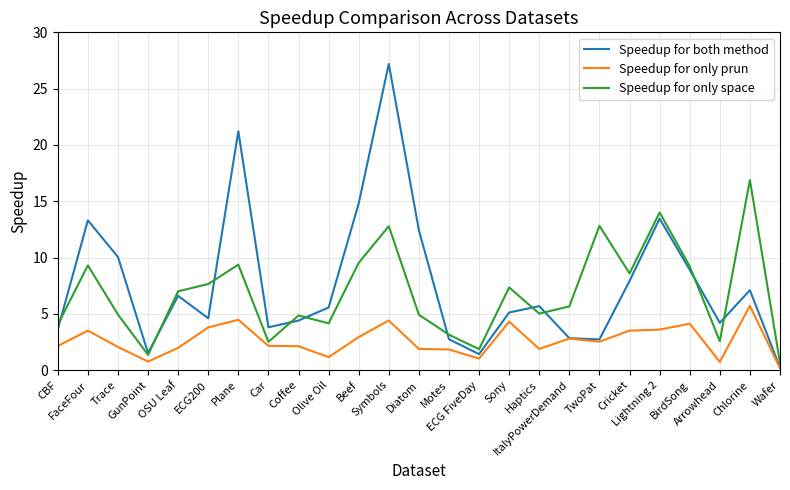

What is the total value across all series at Cricket?

20.0